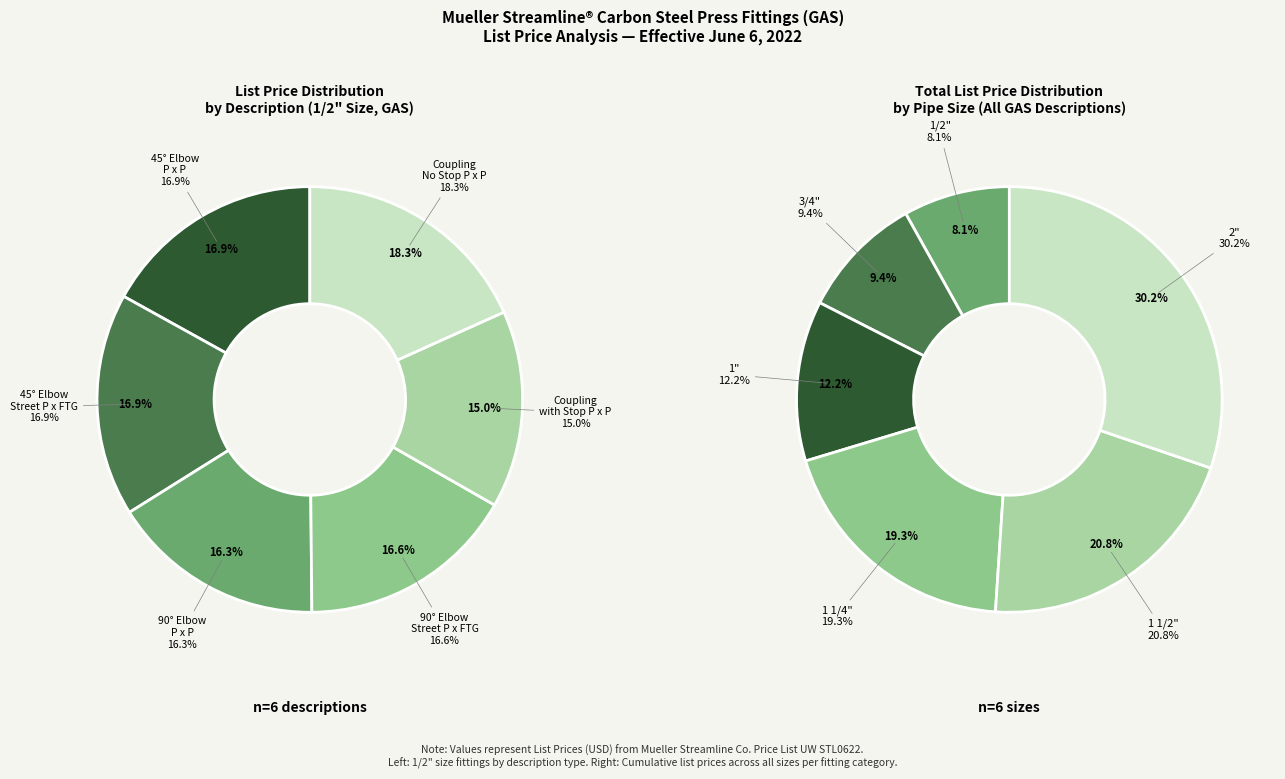

Rank the categories by value from highest to lowest.

Coupling No Stop P x P, 45° Elbow P x P, 45° Elbow Street P x FTG, 90° Elbow Street P x FTG, 90° Elbow P x P, Coupling with Stop P x P